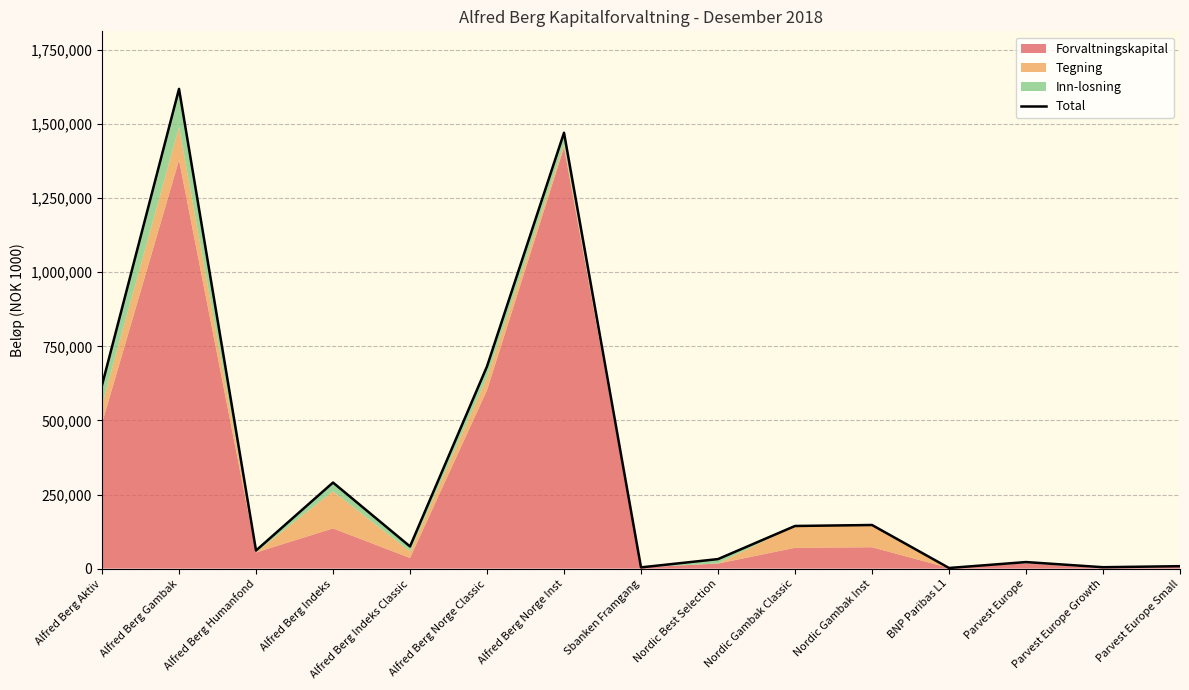

What is the value of the 11th point from the left?

147131